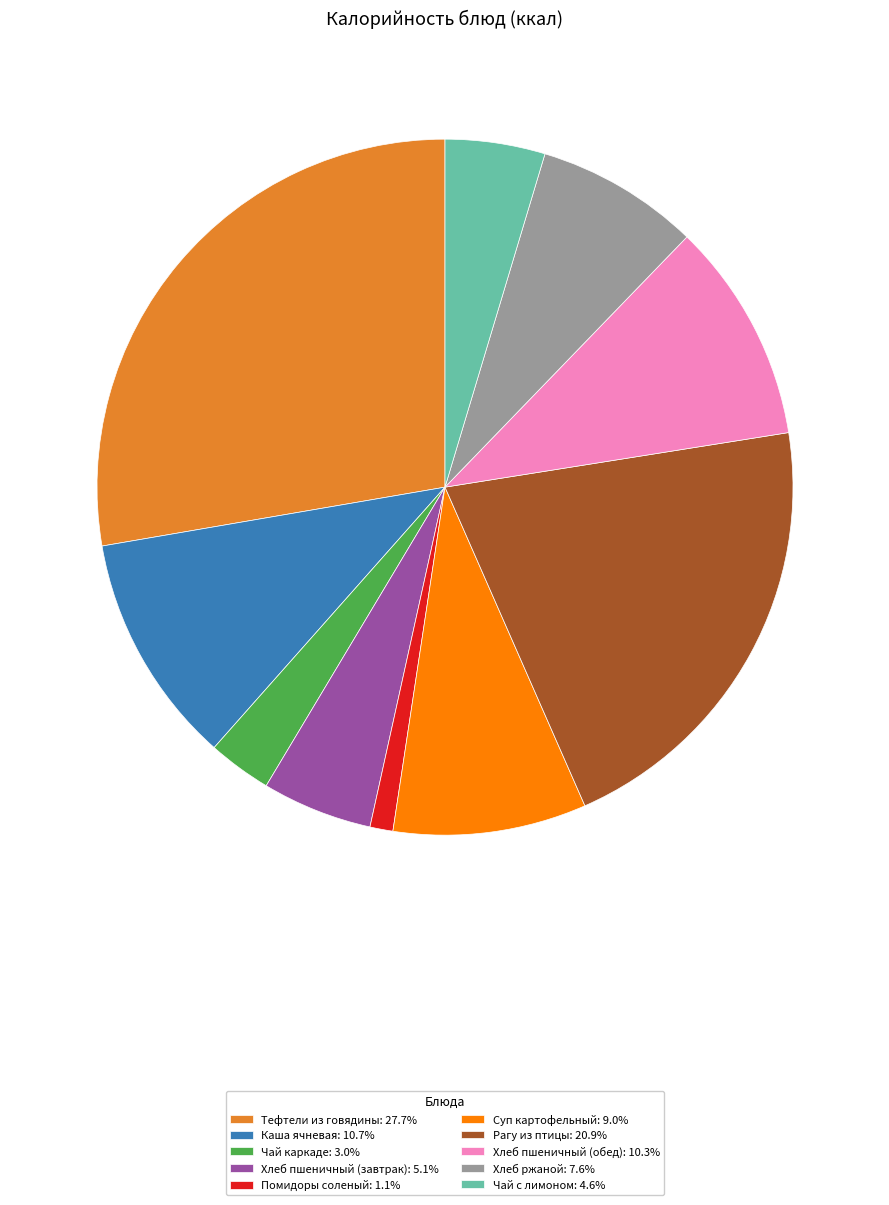

Is Тефтели из говядины: 27.7% the majority of the pie?

No